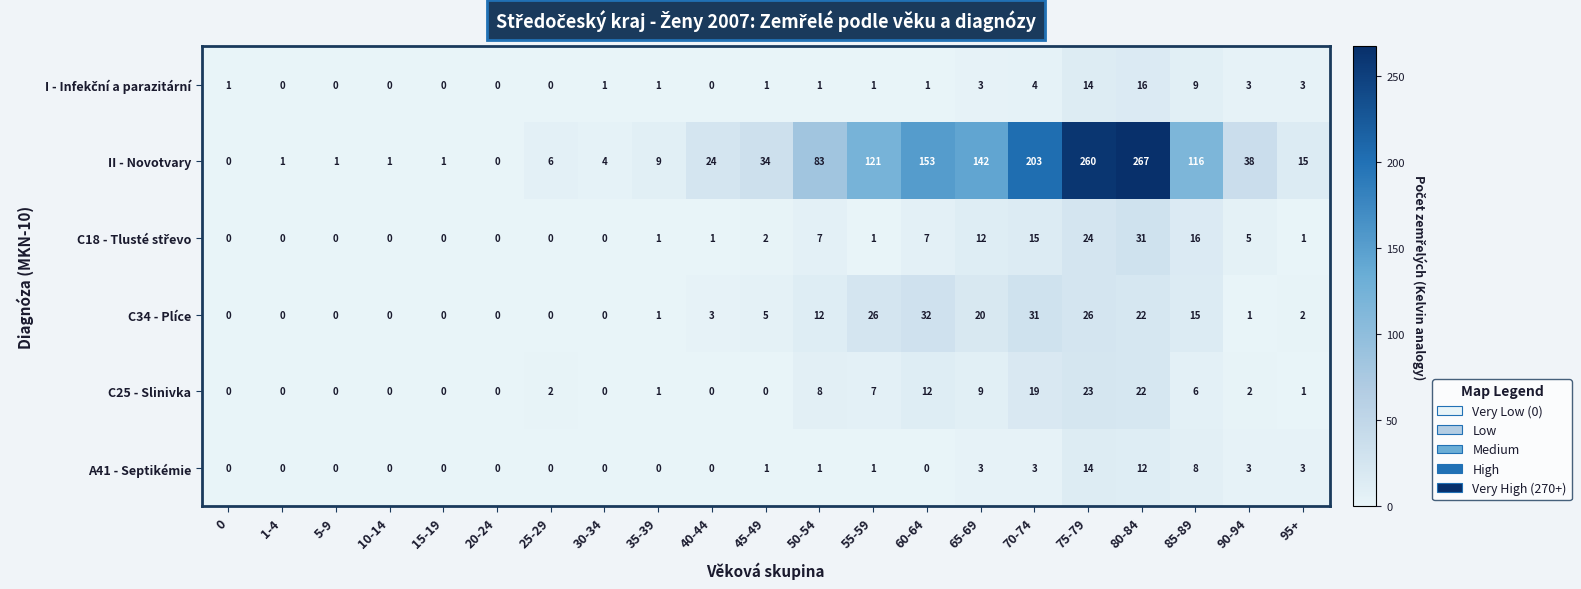

What is the difference between the C34 - Plíce values at 70-74 and 80-84?

9